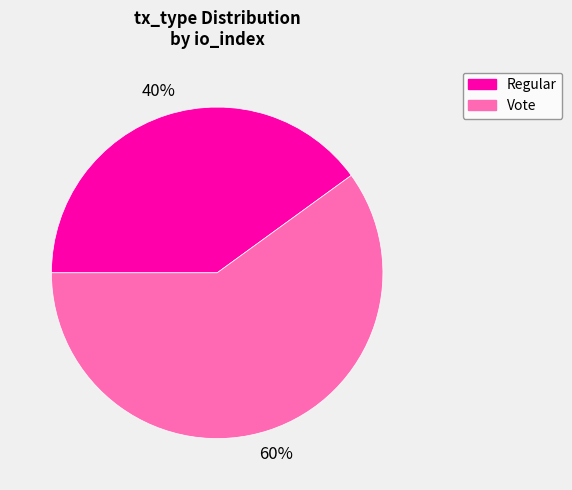

What percentage is the Vote slice, to the nearest percent?

60%